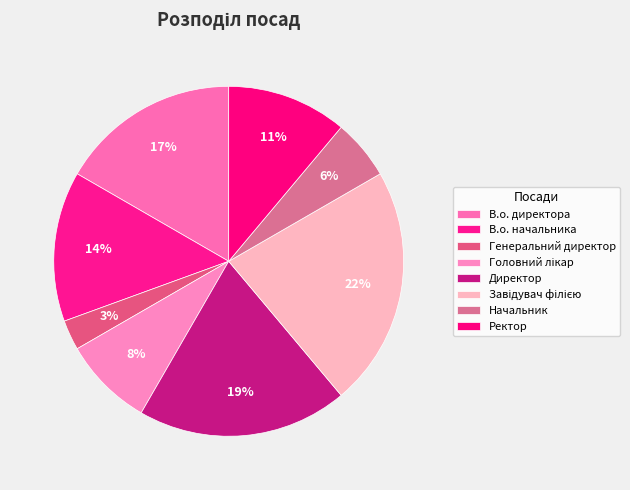

What percentage is the В.о. директора slice, to the nearest percent?

17%